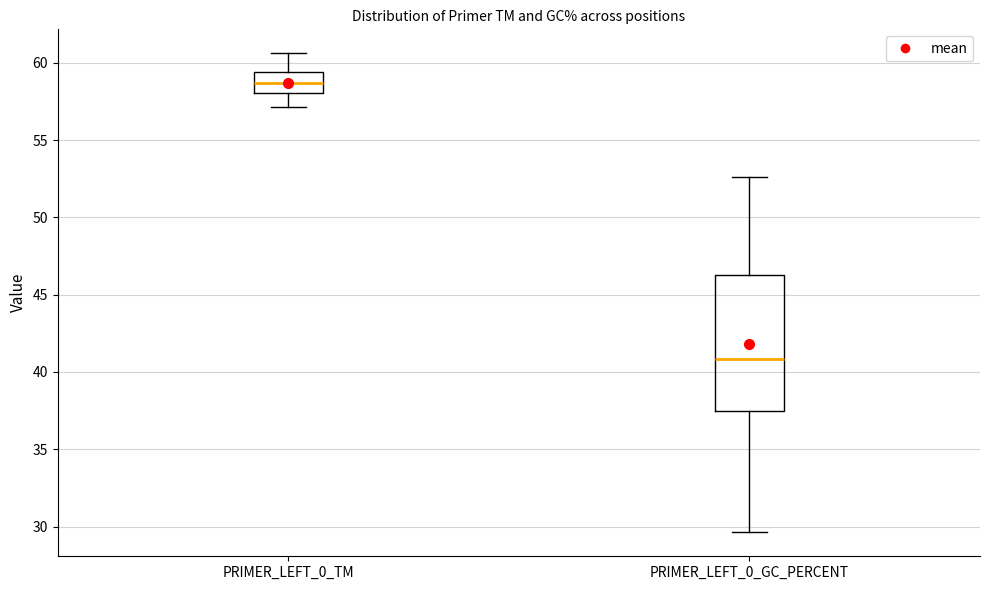

Reading left to right, read every box against the y-axis: the position of its median line, the range the box covers, and the ends of its whiskers. The values are not printed on the chart, so give them approximately, as read against the axis.

PRIMER_LEFT_0_TM: median 58.5, box 58.0 to 59.5, whiskers 57.0 to 60.5
PRIMER_LEFT_0_GC_PERCENT: median 41.0, box 37.5 to 46.5, whiskers 29.5 to 52.5